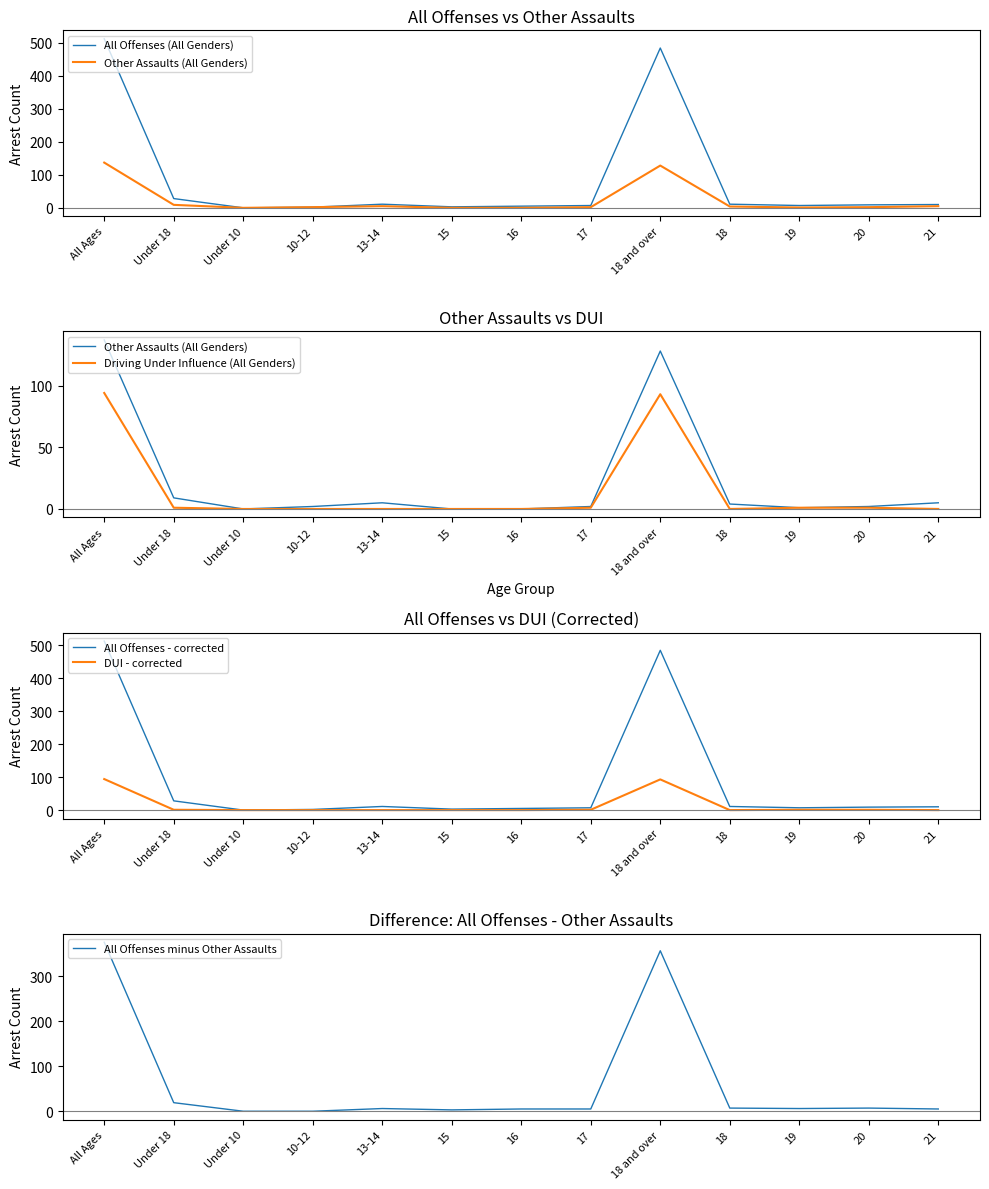

Does the chart have visible grid lines?

No